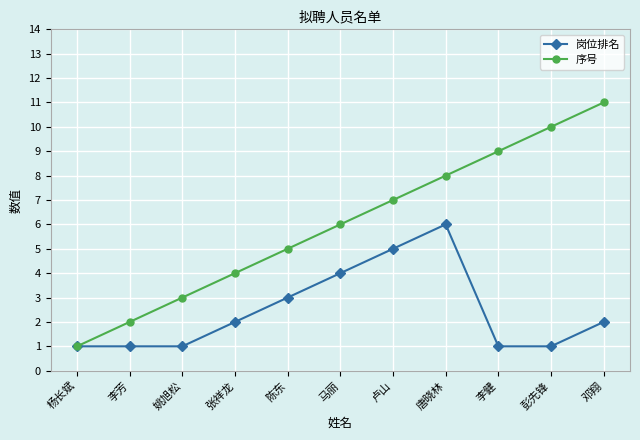

The value of 序号 at 陈东 is 5. True or false?

True